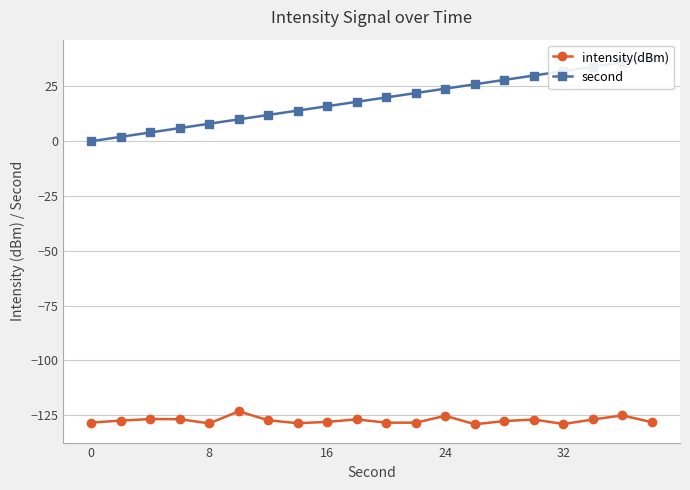

What is the sum of all second values?

380.0